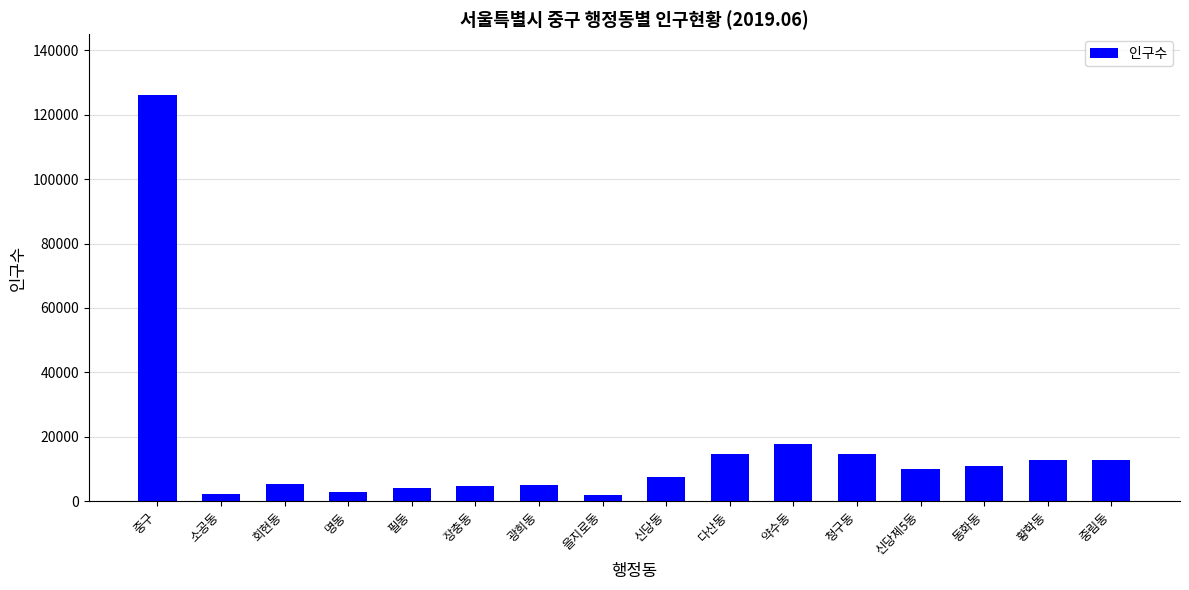

What is the difference between the values at 신당제5동 and 을지로동?

8007